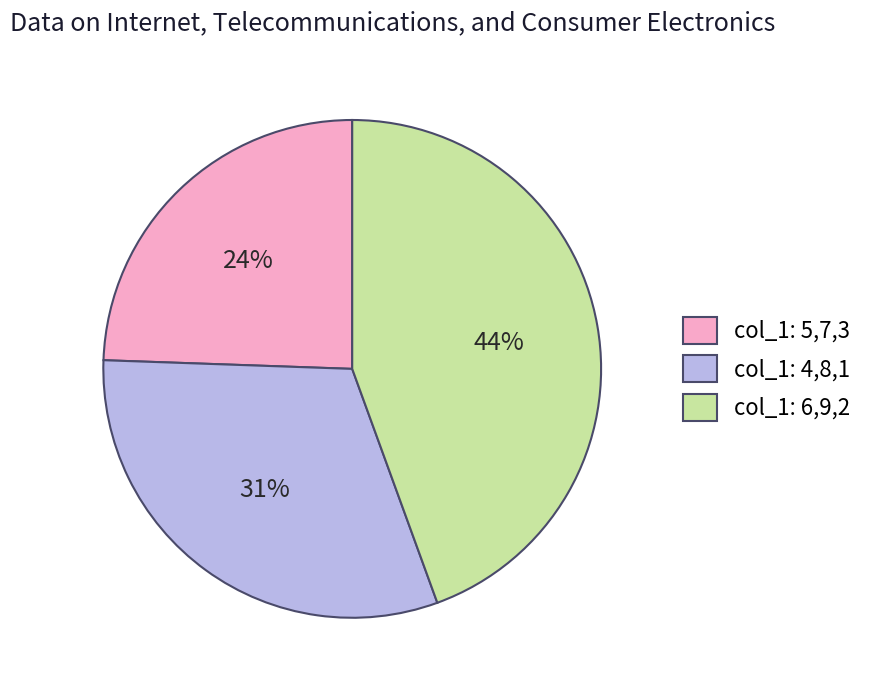

Is there any slice that represents more than half of the pie?

No